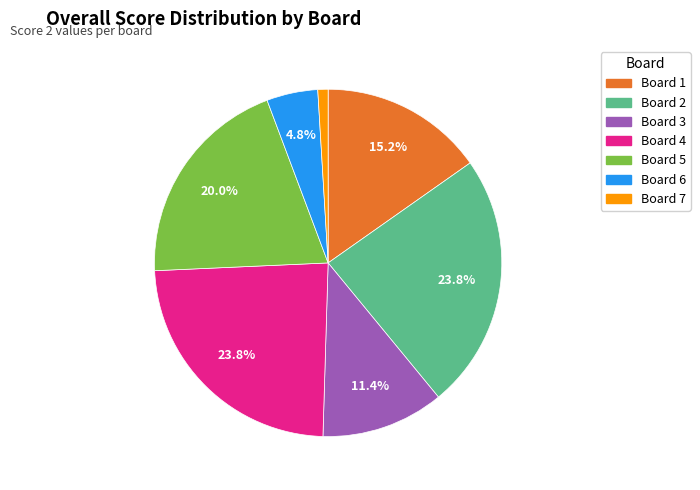

Which has a higher value, Board 6 or Board 4?

Board 4